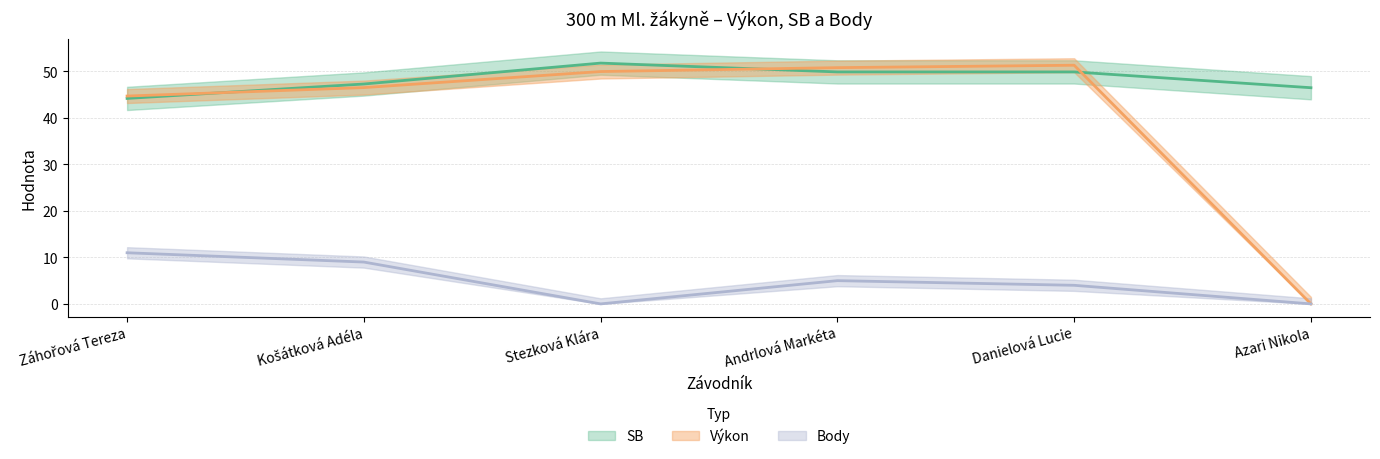

True or false: Body has more than 2 points higher than both neighbors.

False